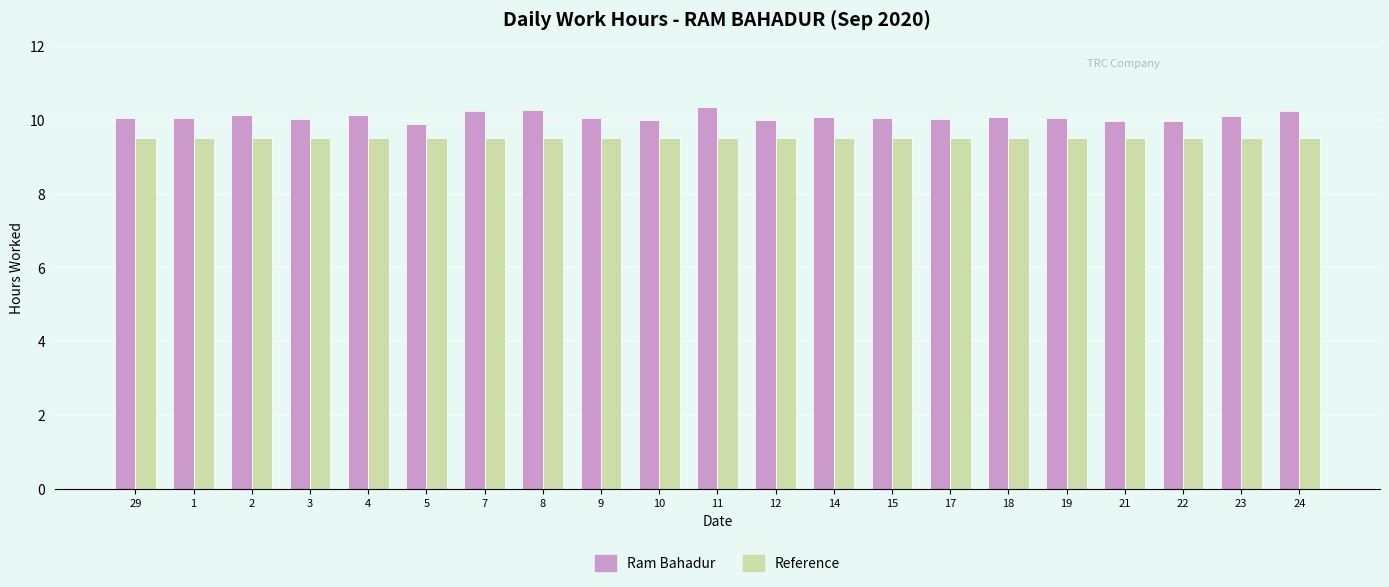

What is the label of the 4th bar from the left?

3